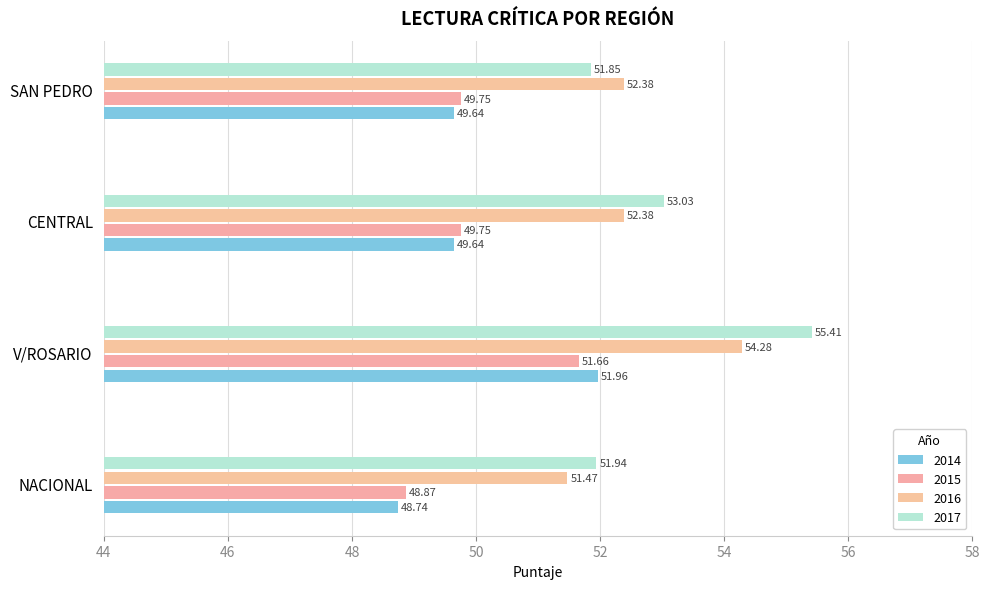

List the series in order of their peak value, highest first.

2017, 2016, 2014, 2015